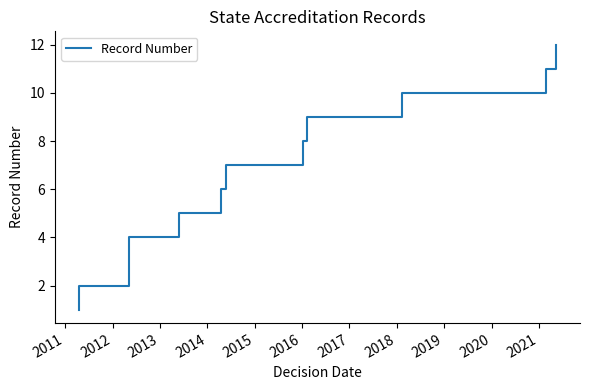

How many lines are shown in the chart?

1